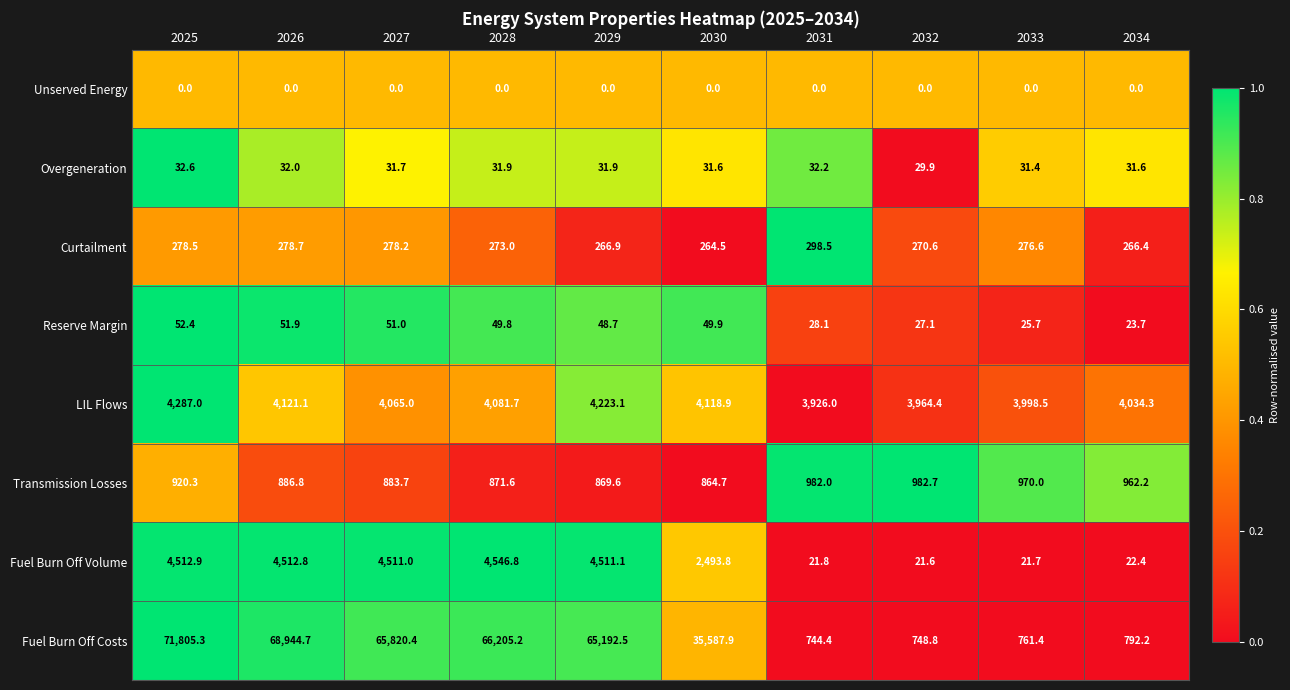

Which series has the widest spread of values?

Fuel Burn Off Costs